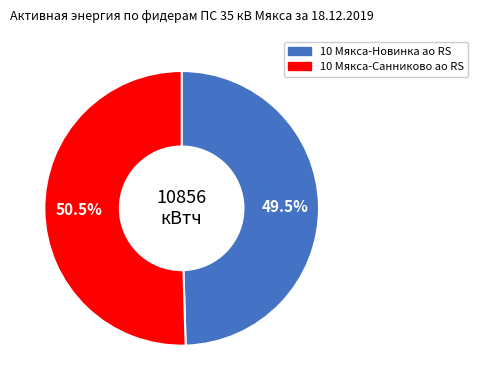

Which has a higher value, 10 Мякса-Санниково ао RS or 10 Мякса-Новинка ао RS?

10 Мякса-Санниково ао RS